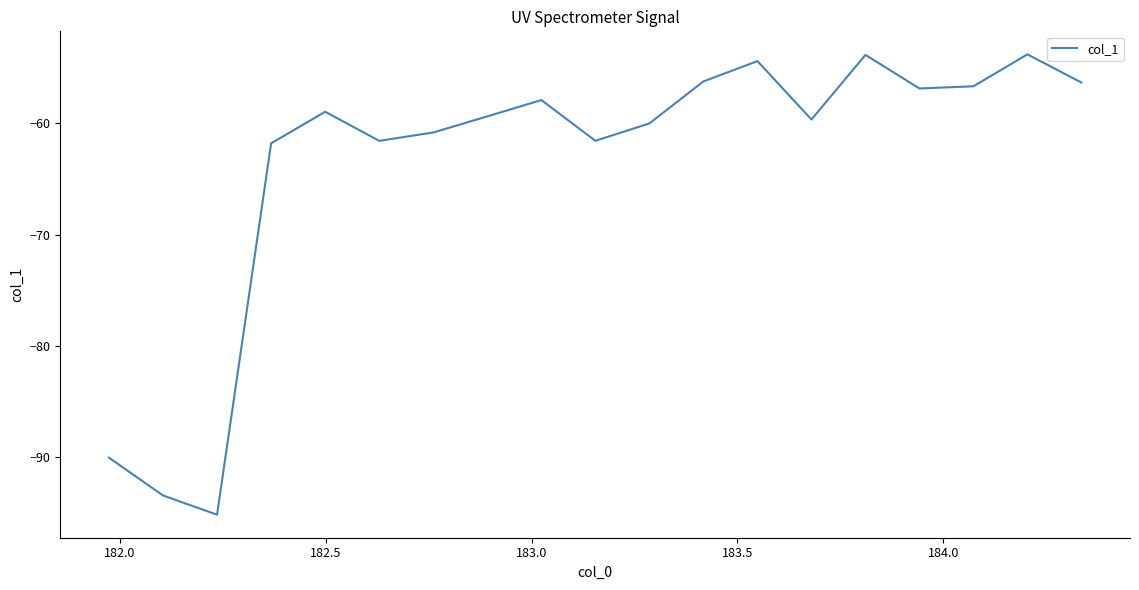

Does the chart have visible grid lines?

No